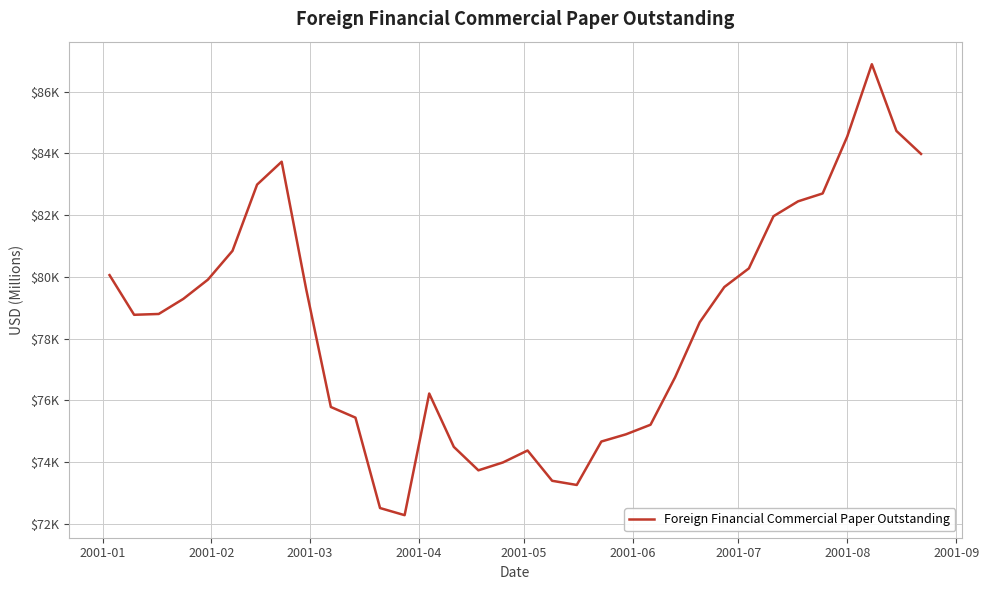

Does the chart display data point markers on the line(s)?

No